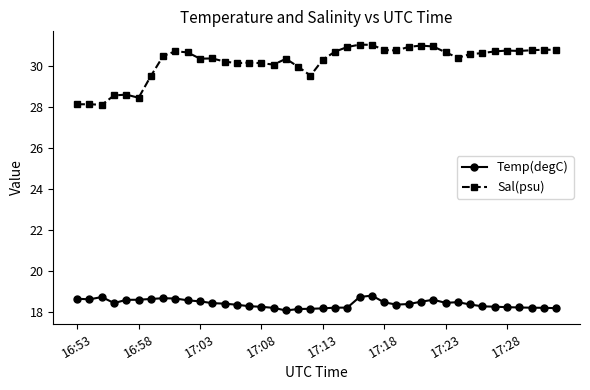

What is the difference between the maximum and second lowest values in the Temp(degC) series?

0.7